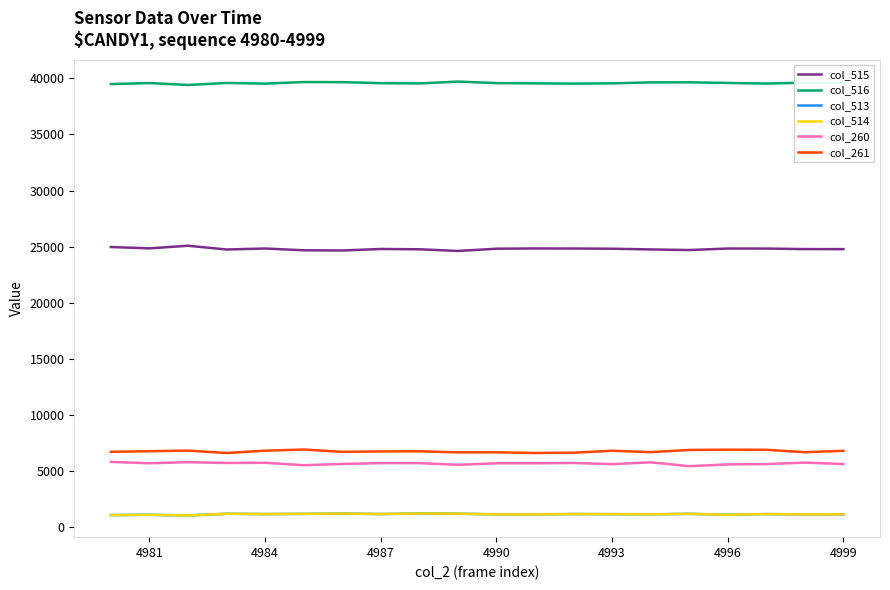

Which series has the largest total across all categories?

col_516